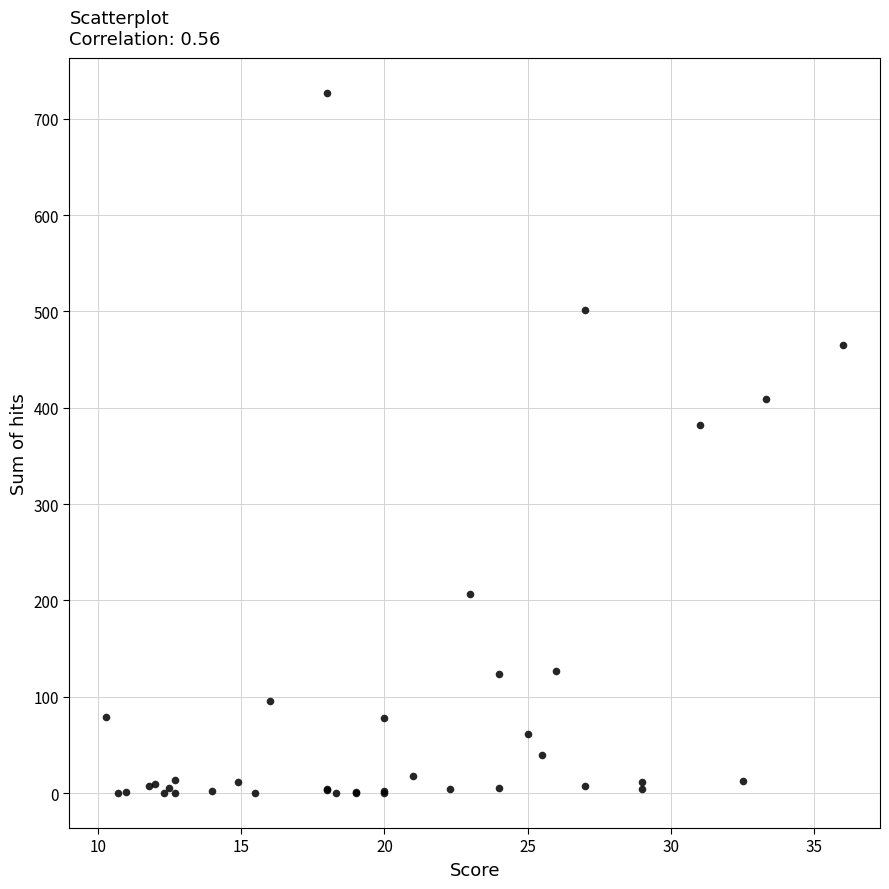

What Y value in the scatter plot is closest to 363?

382